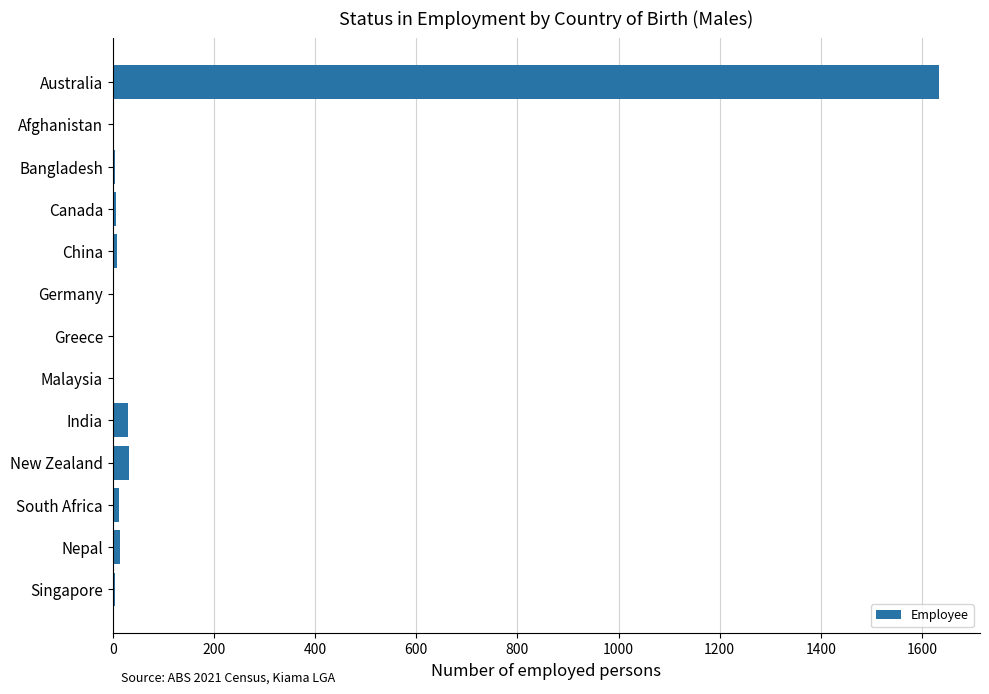

The value at Greece is 0. True or false?

True